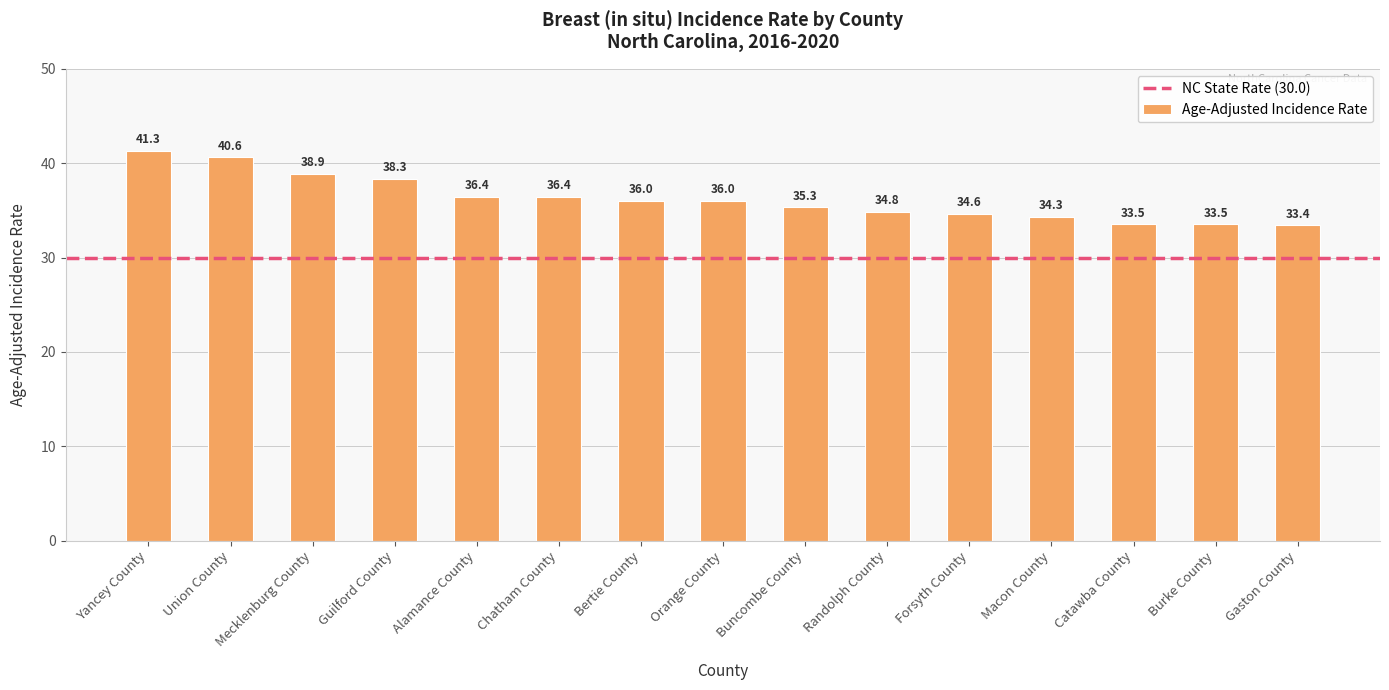

The value at Catawba County is 33.5. True or false?

True